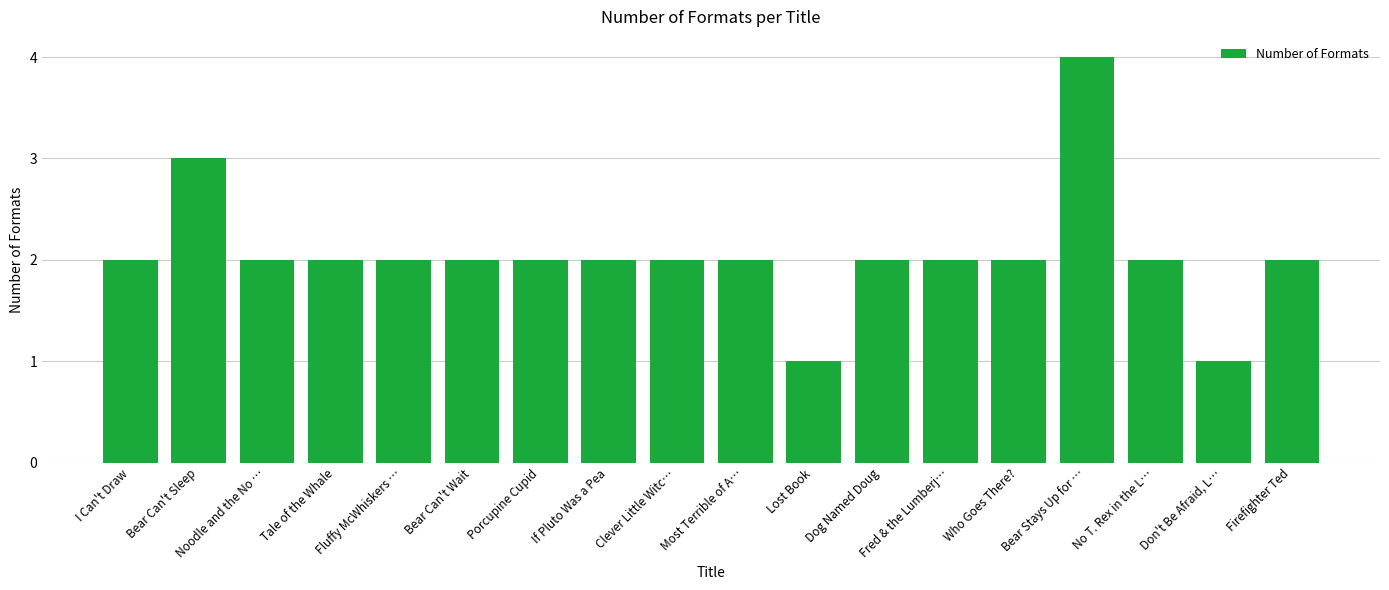

What is the sum of all values?

37